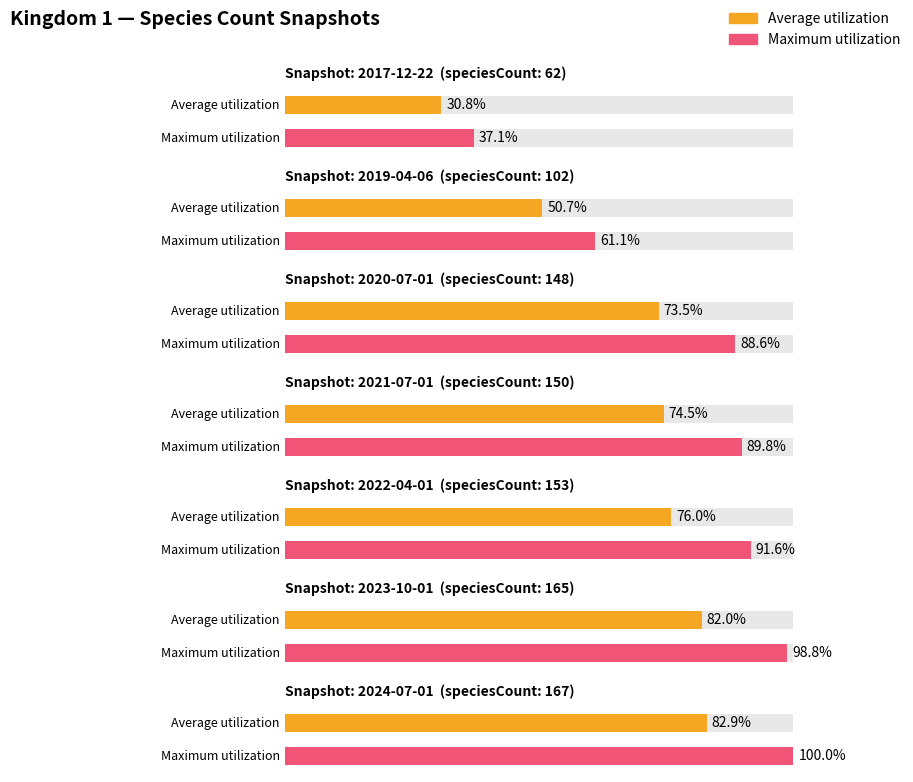

How many bars are there in each group?

2